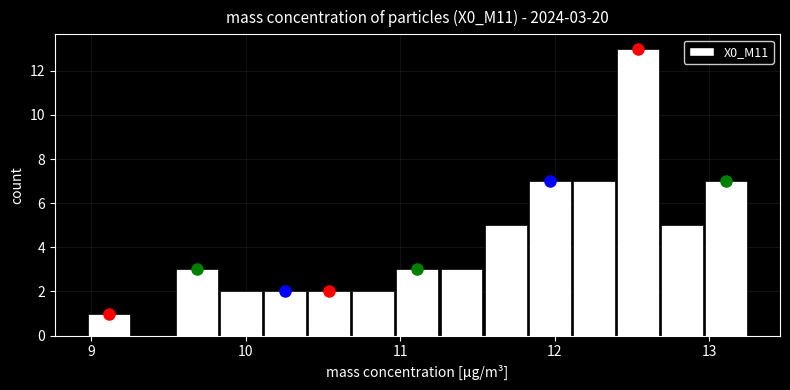

Around what value on the x-axis is the tallest bar? Give the approximate position of its centre, as read against the axis.

12.5